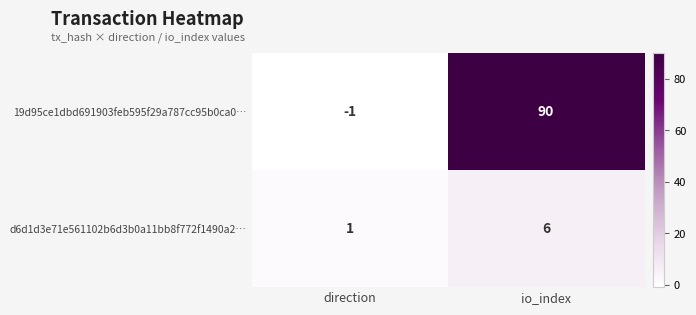

What is the difference between the 19d95ce1dbd691903feb595f29a787cc95b0ca0… values at io_index and direction?

91